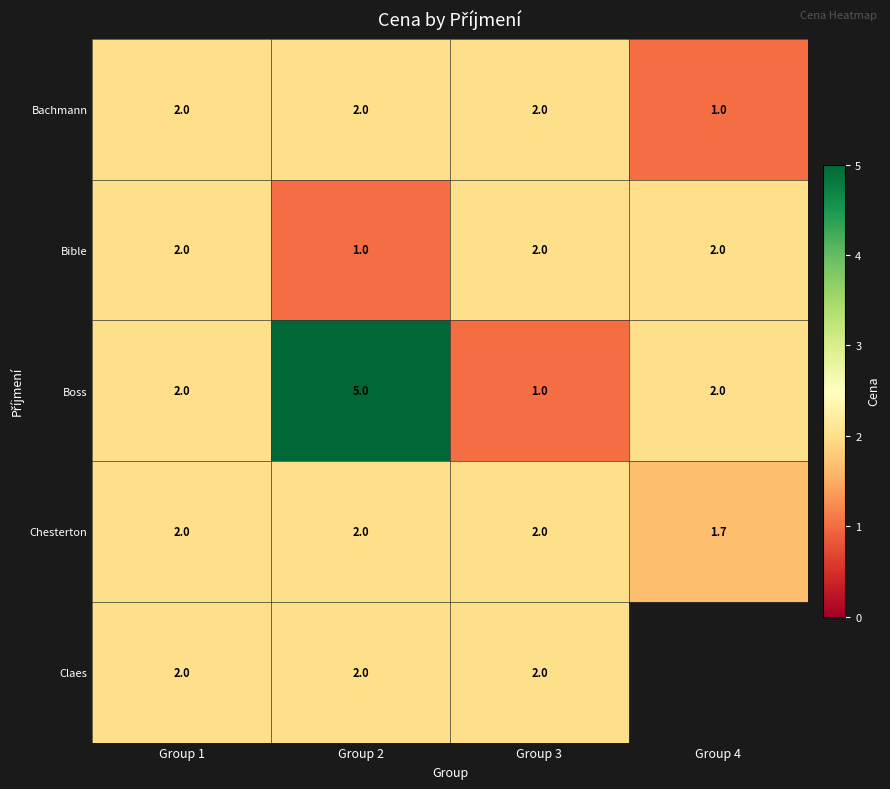

What value does the Boss series have at Group 2?

5.0